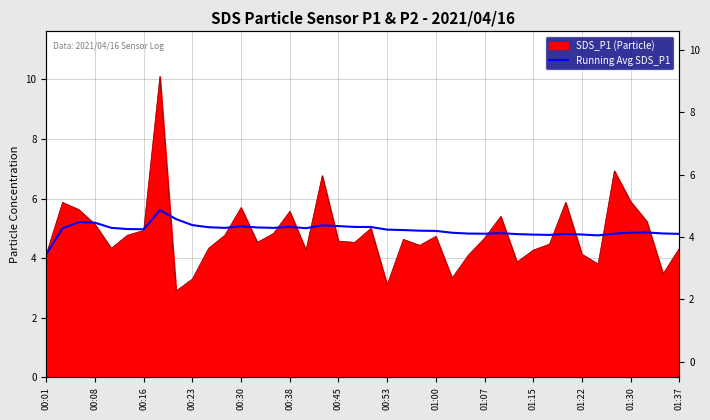

What is the difference between the values at 37 and 00:30?

0.2